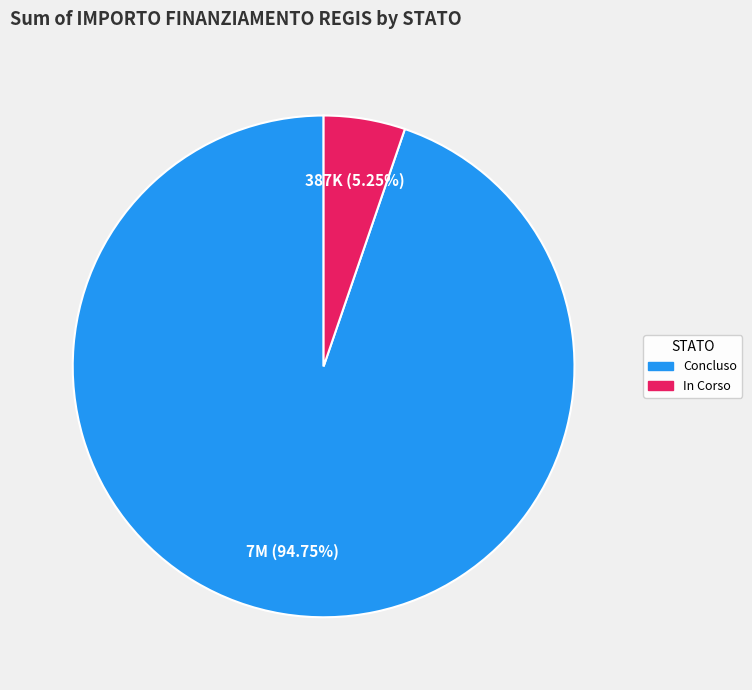

Combined, do In Corso and Concluso account for over 50%?

Yes